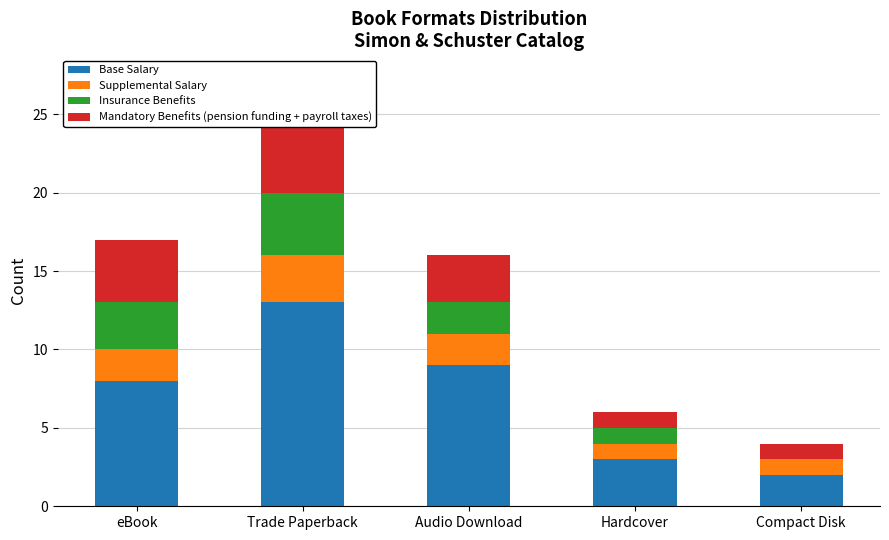

What position from the left is eBook?

1